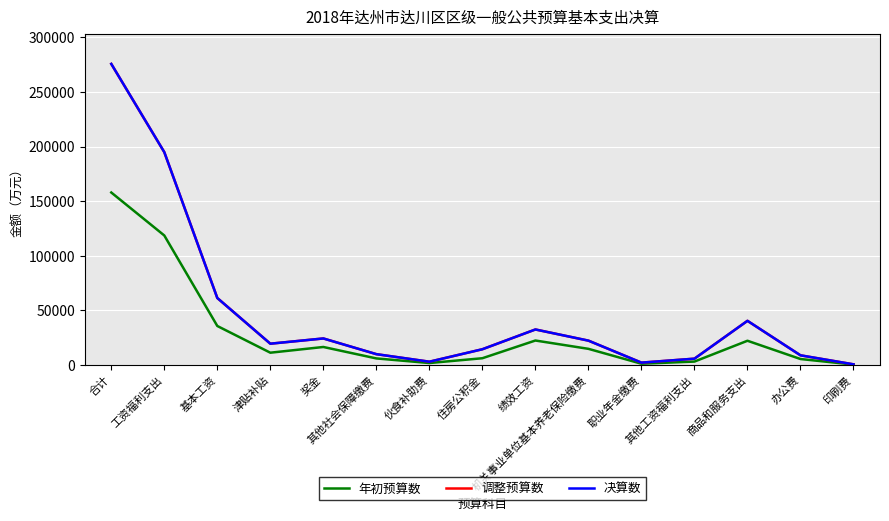

Which series has the largest total across all categories?

调整预算数